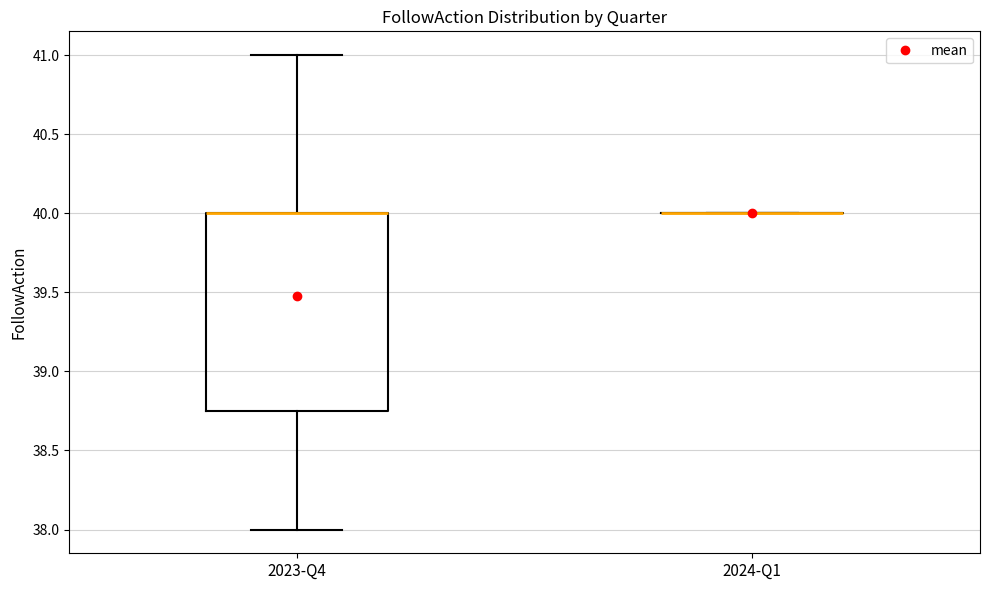

Reading left to right, transcribe this box plot: for each box, give where its median line is, the range the box spans, and where its two whiskers end, as read against the y-axis. The values are not printed on the chart, so give them approximately, as read against the axis.

2023-Q4: median 40.00 (drawn on the box's upper edge), box 38.75 to 40.00, whiskers 38.00 to 41.00
2024-Q1: box collapsed to a line at 40.00, whiskers 40.00 to 40.00